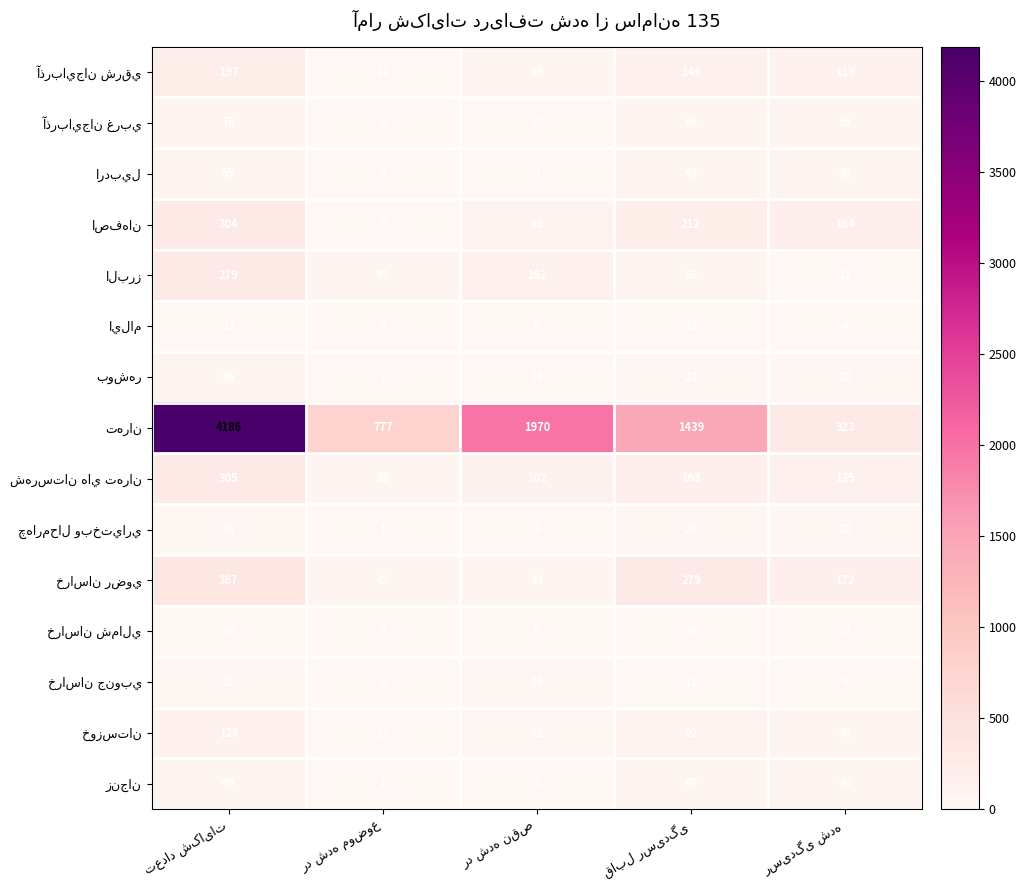

What is the maximum value shown in the chart?

4186